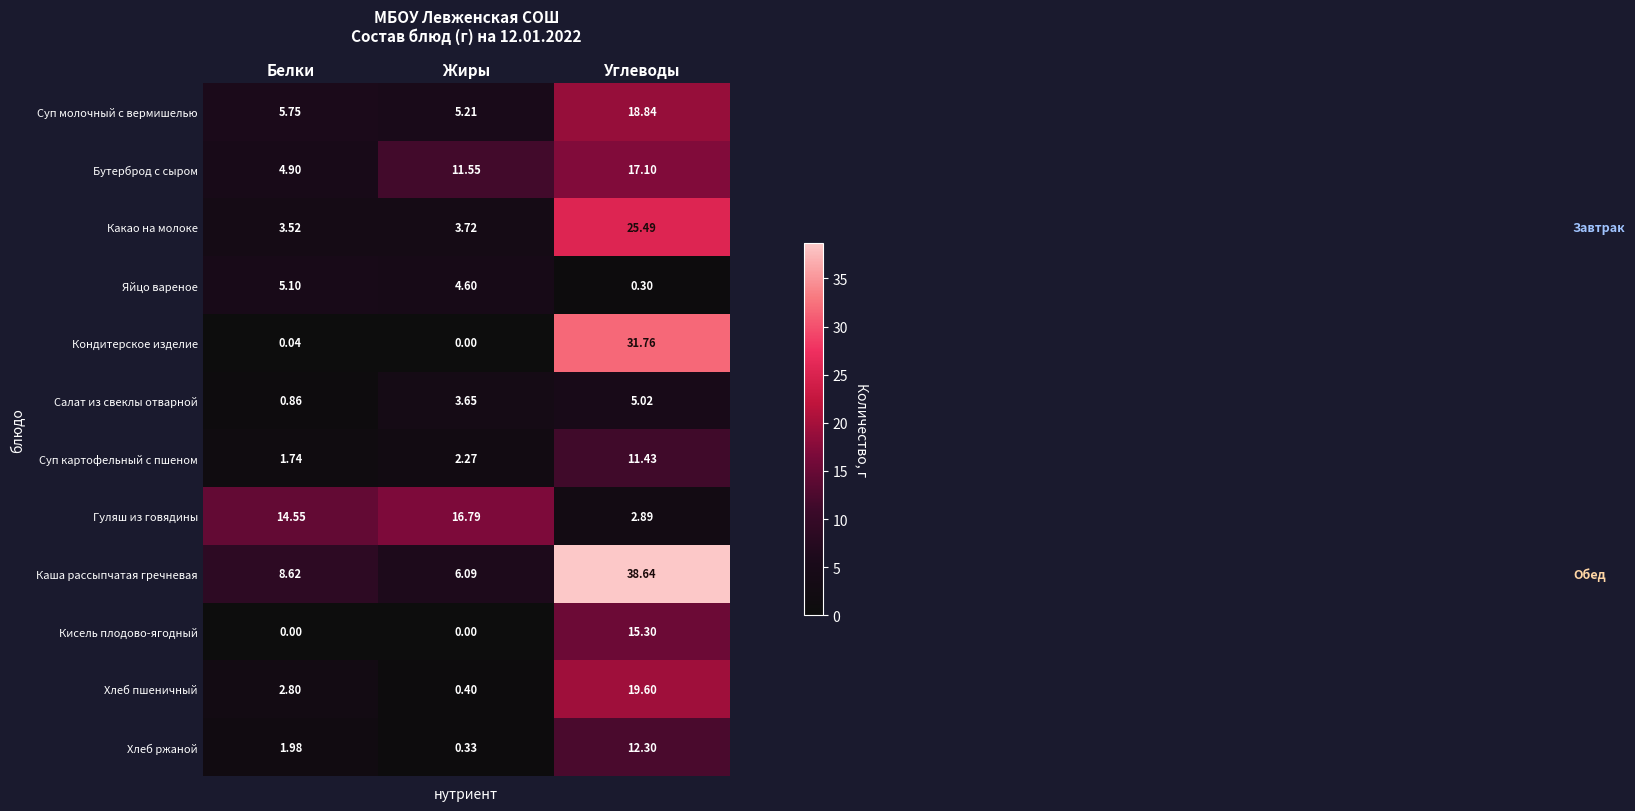

List the labels in order of Какао на молоке value, smallest first.

Белки, Жиры, Углеводы